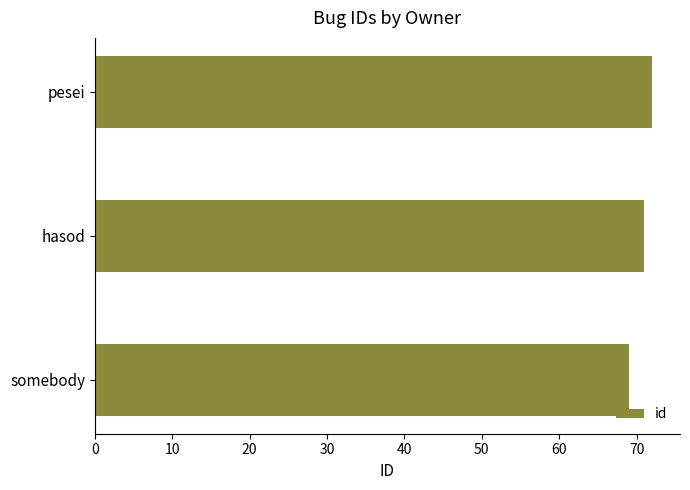

What is the difference between the maximum and minimum values?

3